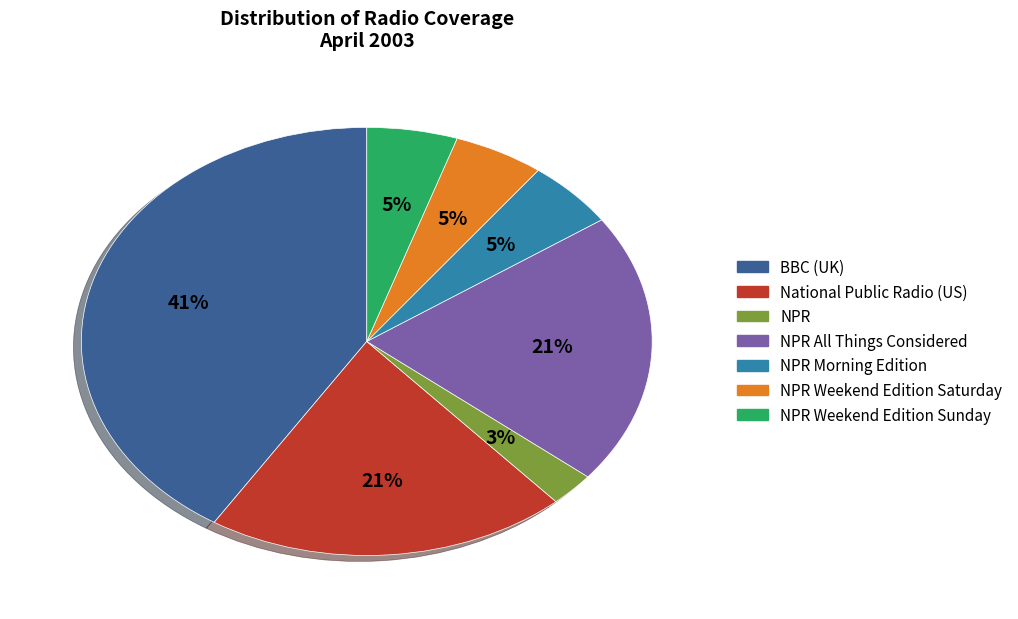

Combined, do NPR Weekend Edition Sunday and NPR All Things Considered account for over 50%?

No